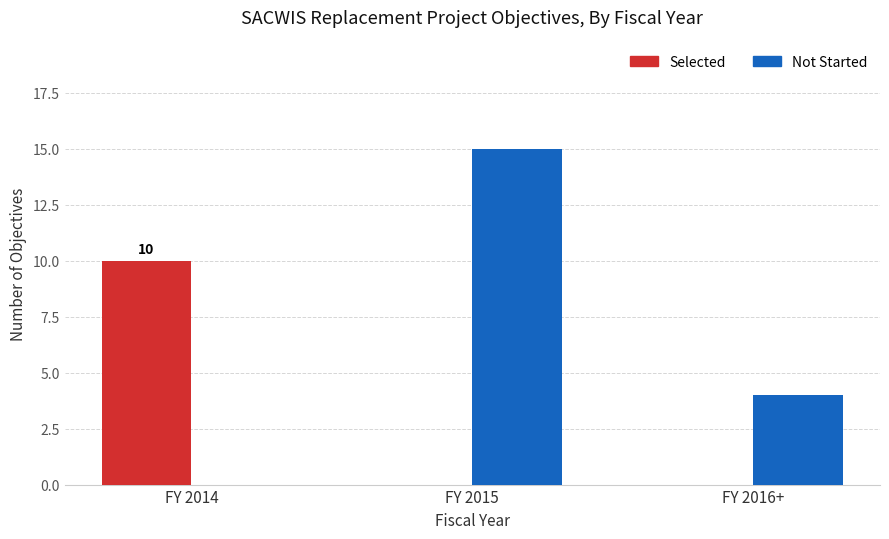

Which series changed the most between FY 2014 and FY 2016+?

Selected